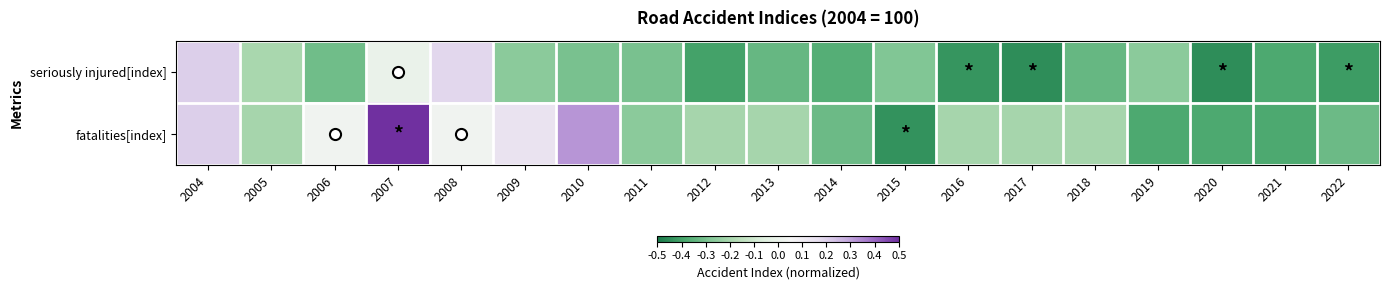

Which series changed the most between 2010 and 2020?

fatalities[index]